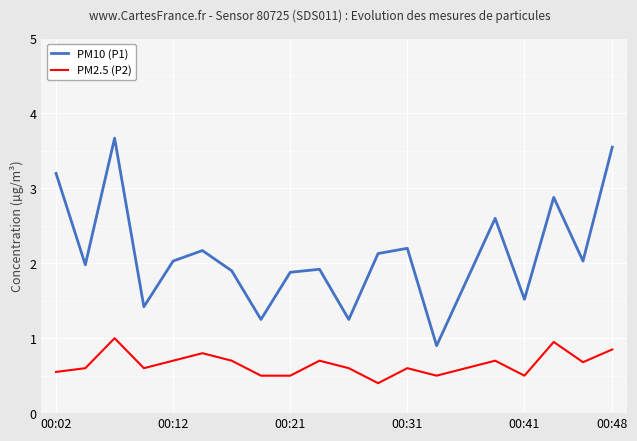

What is the minimum value for PM2.5 (P2)?

0.4